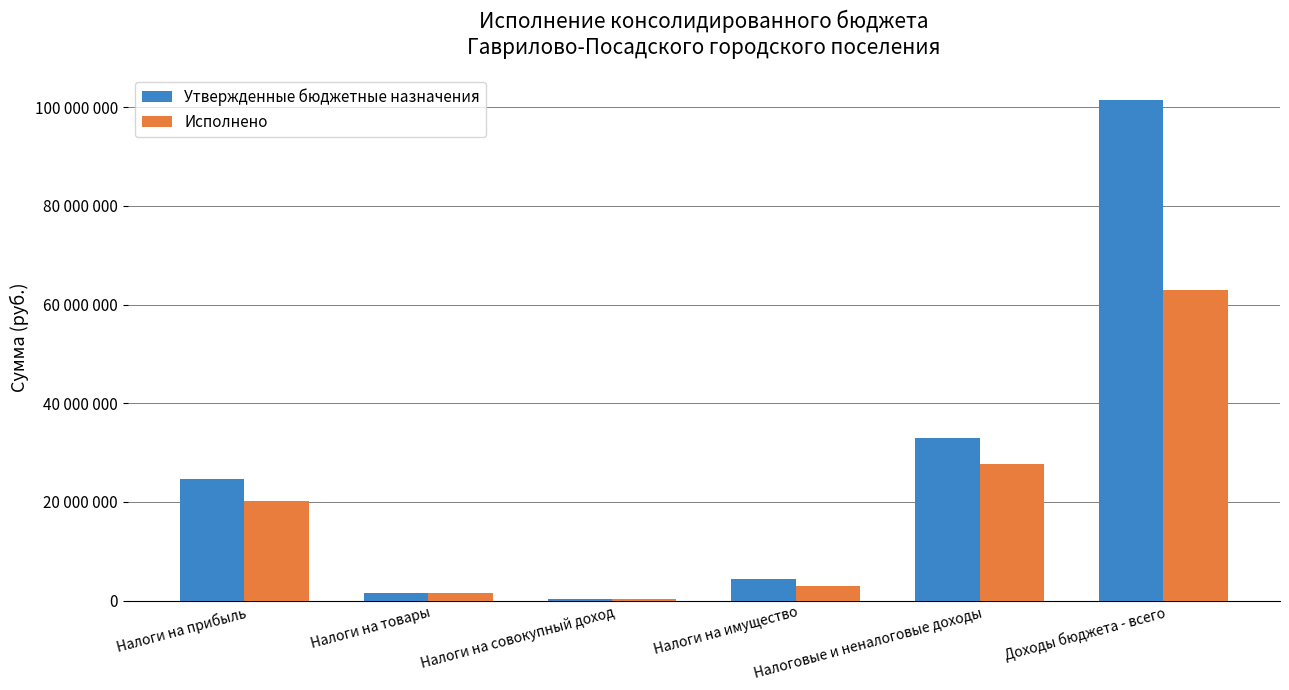

Which label corresponds to the smallest value in the chart?

Налоги на совокупный доход